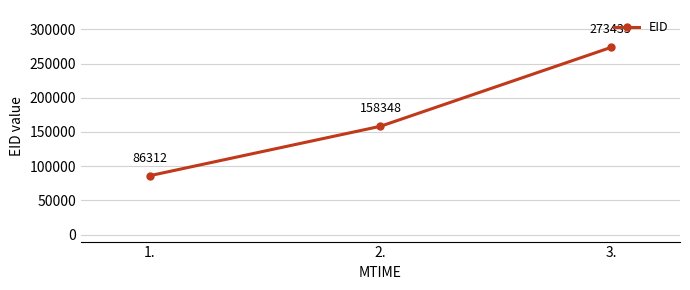

Which has a higher value, 2. or 1.?

2.